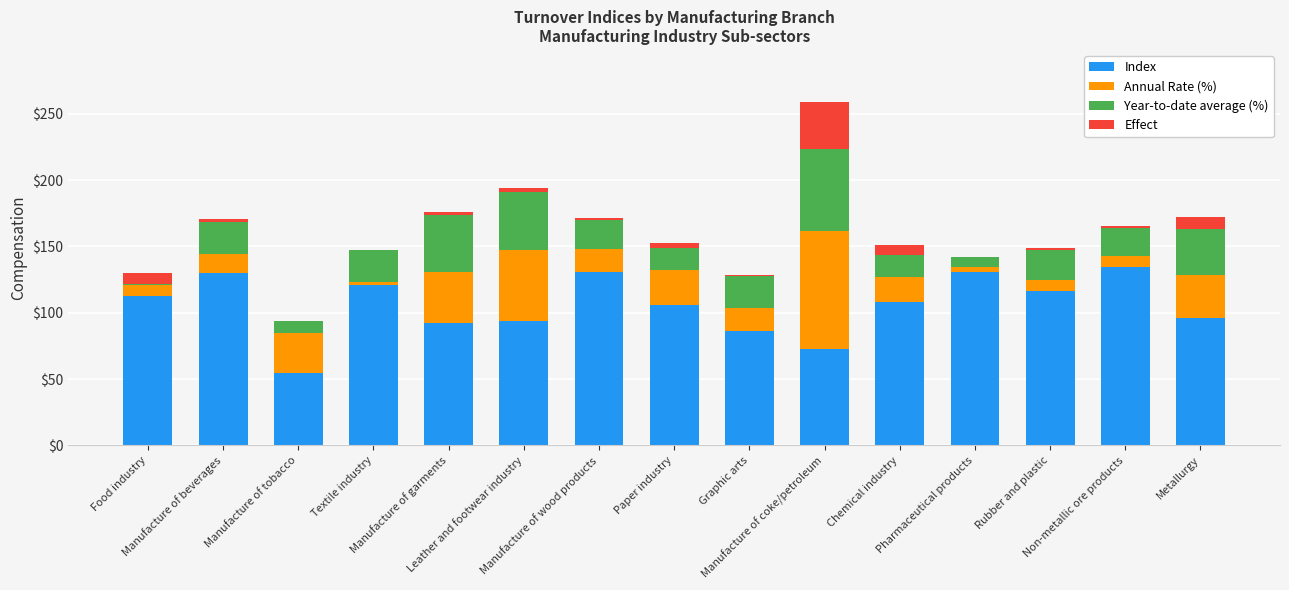

What is the maximum value for Index?

134.1